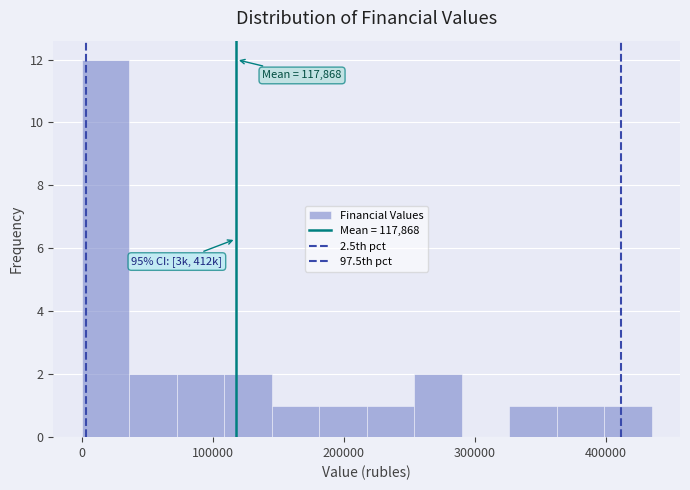

Read against the x-axis, roughly where is the centre of the tallest bar?

20000